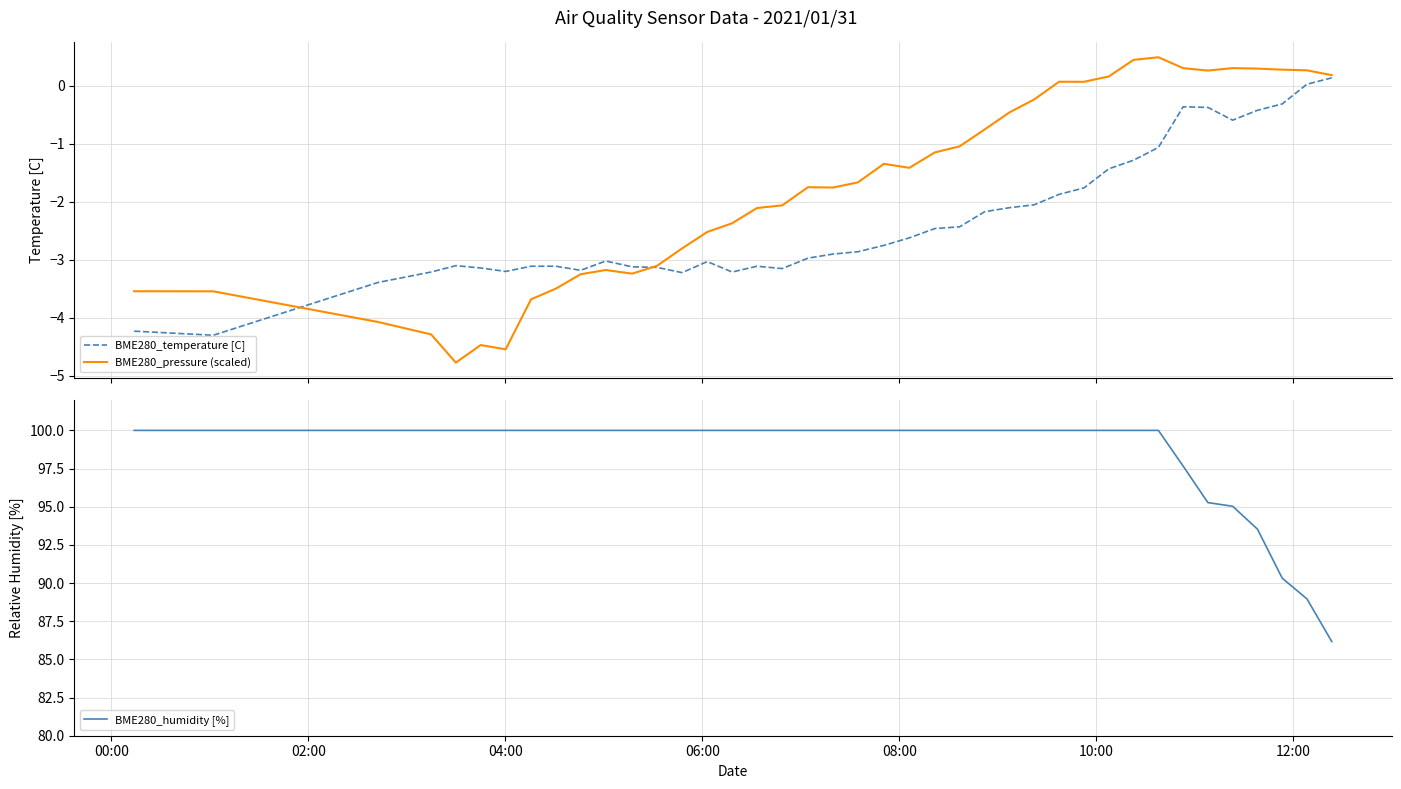

True or false: BME280_humidity [%] and BME280_pressure (scaled) cross at least once.

False